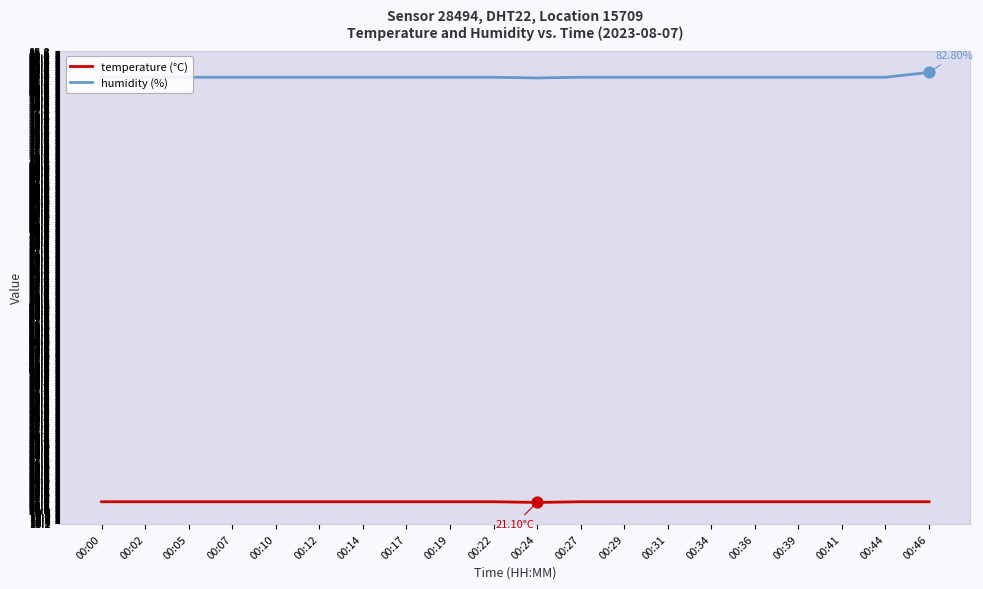

What are all the series names shown in the legend?

temperature (°C), humidity (%)